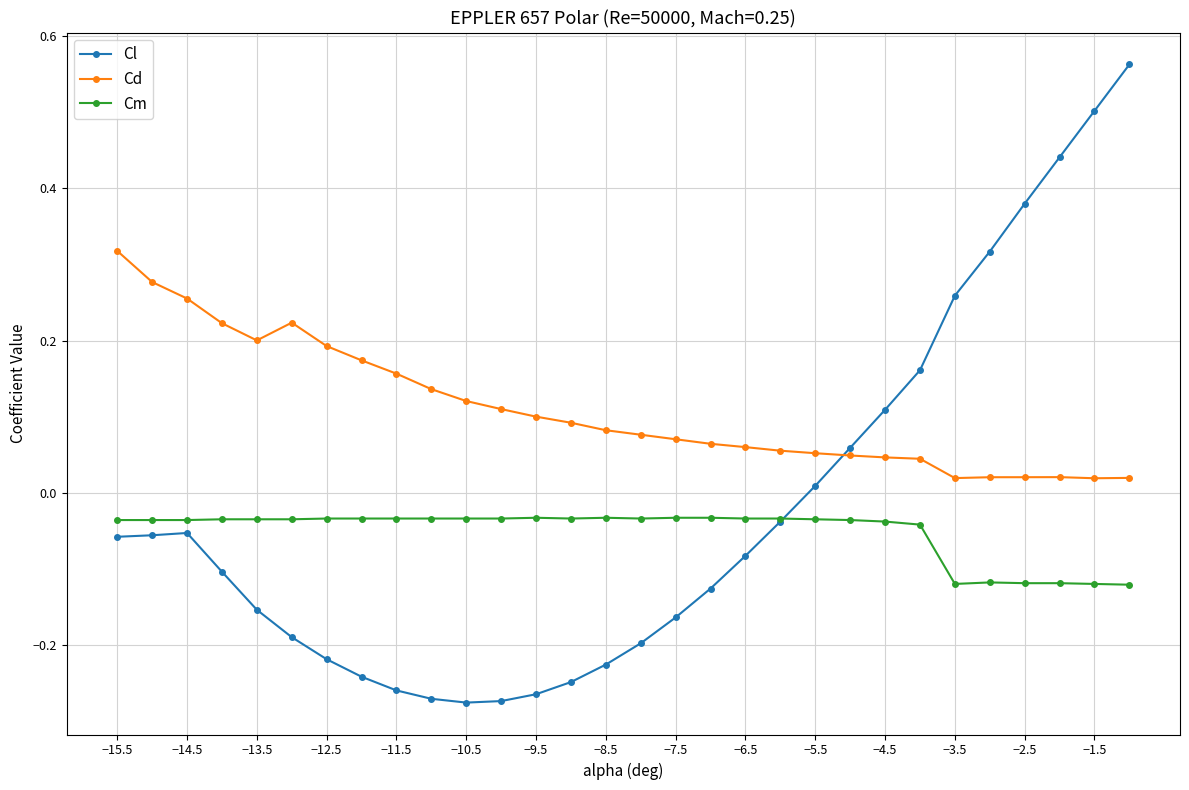

Is this an area chart (filled region under the line)?

No